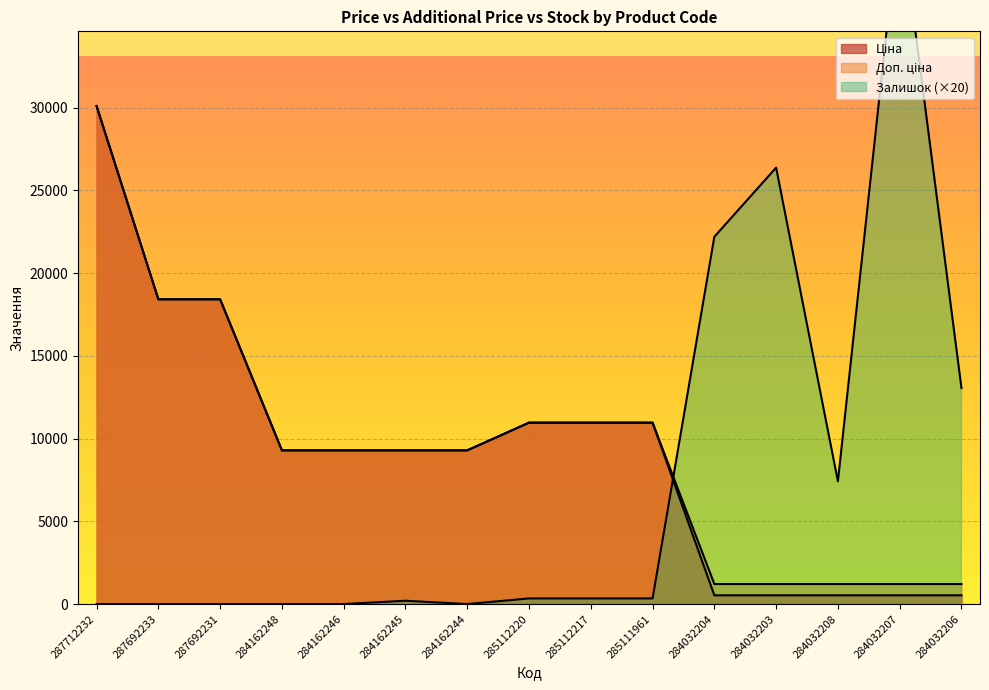

The Доп. ціна series shows 18420.9 at 287692233. True or false?

True